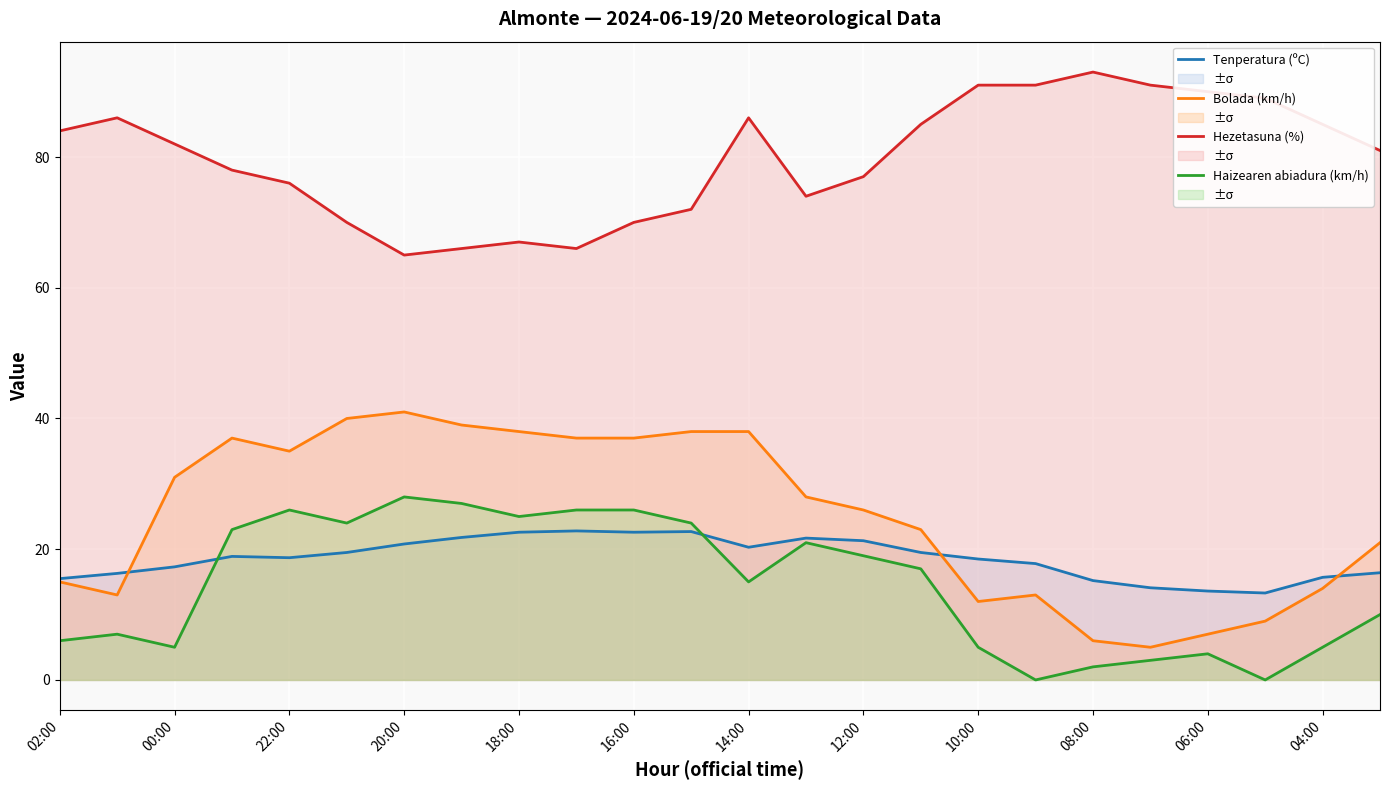

How many interior local peaks does the Hezetasuna (%) series have?

4